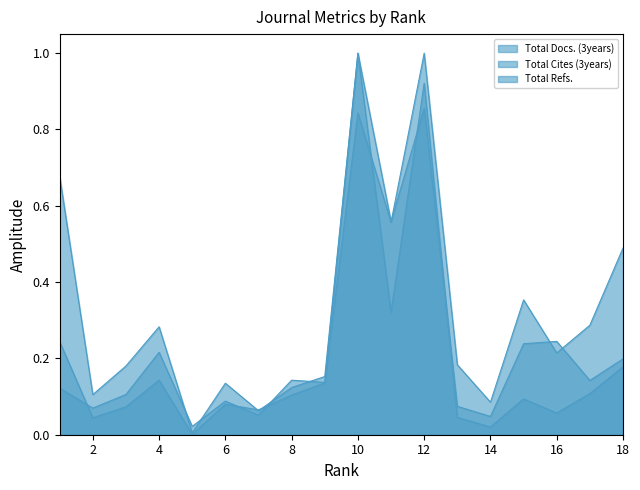

True or false: Total Docs. (3years) and Total Cites (3years) cross at least once.

True